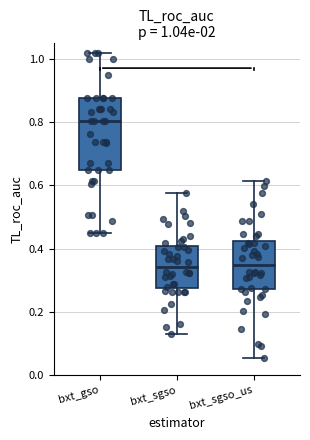

Which box's median line is the highest?

bxt_gso